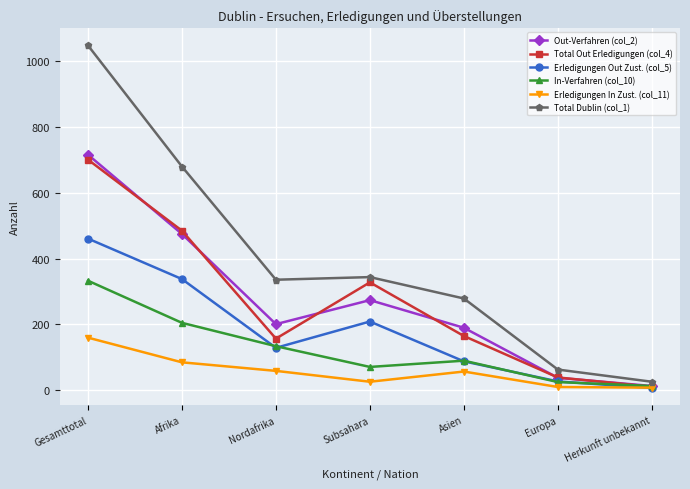

The Out-Verfahren (col_2) series shows 176 at Subsahara. True or false?

False